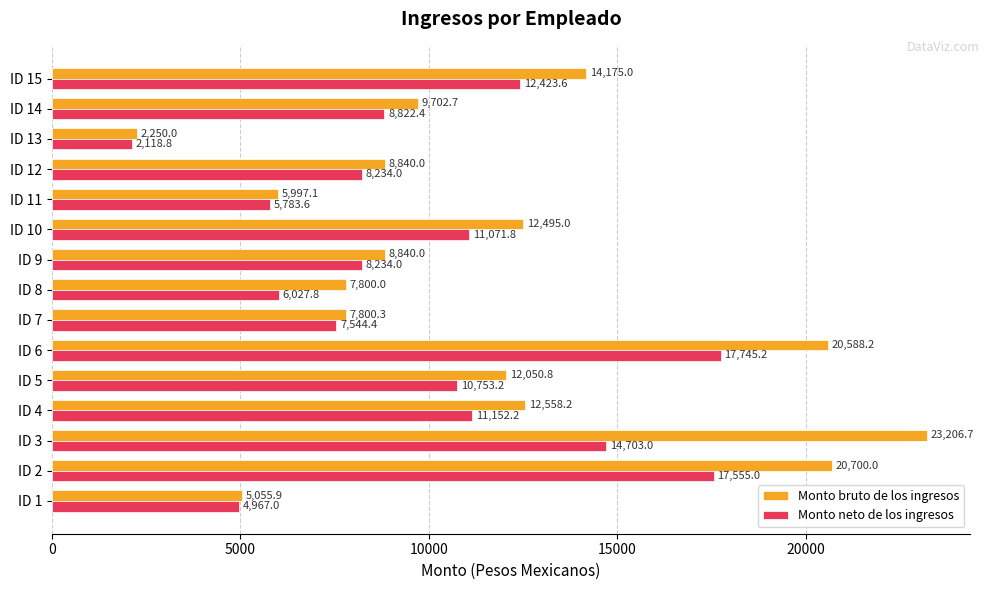

What value does the Monto bruto de los ingresos series have at ID 13?

2250.0